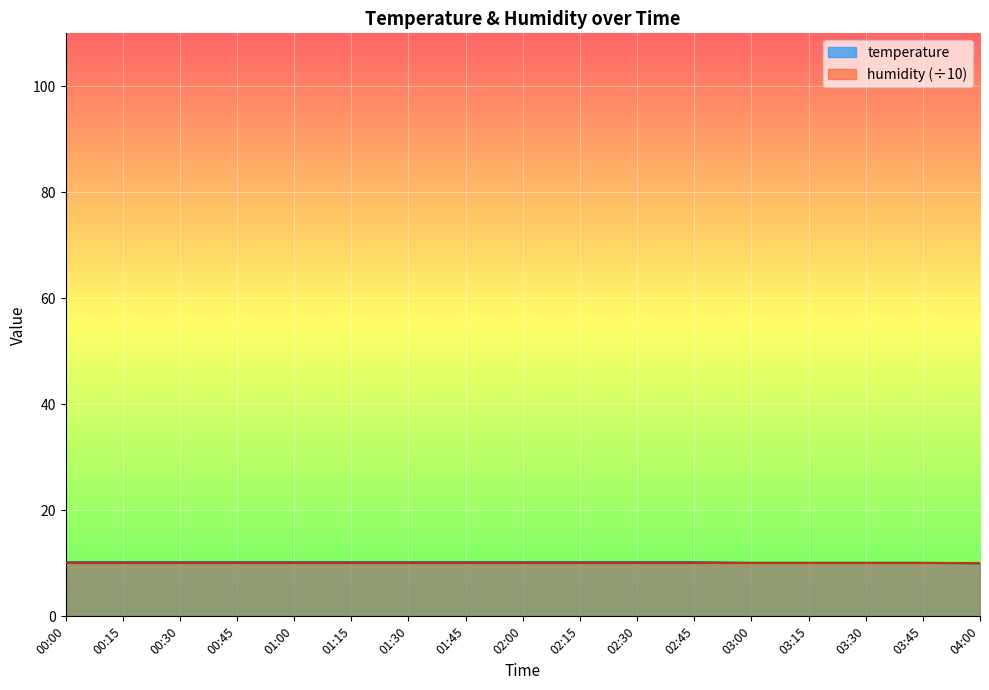

What is the change in value from 01:45 to 03:45?

-0.1